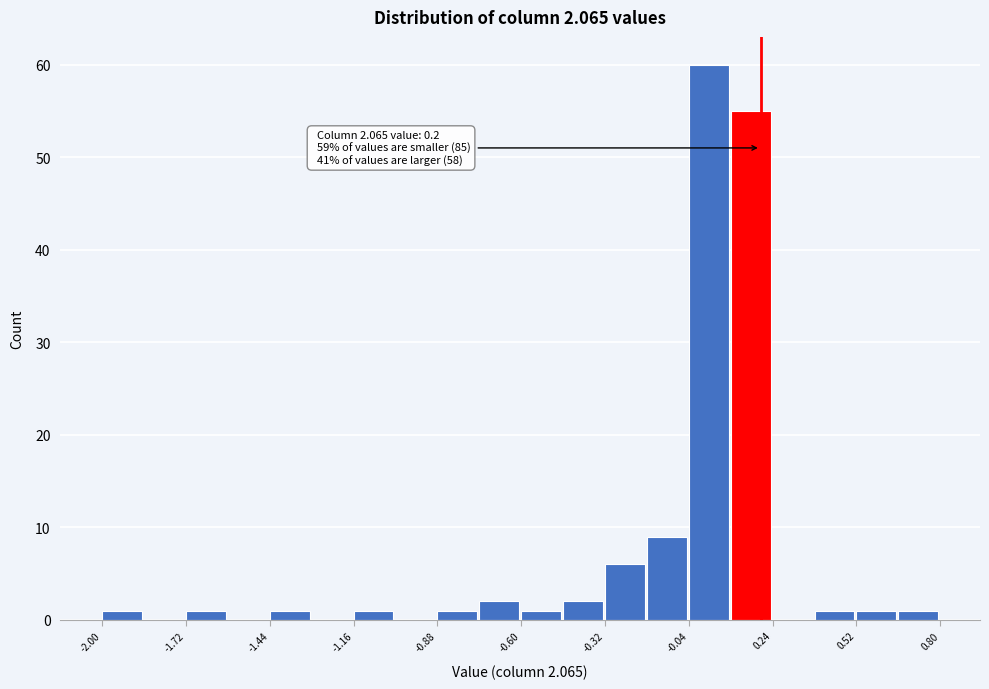

Read against the x-axis, roughly where is the centre of the tallest bar?

0.05